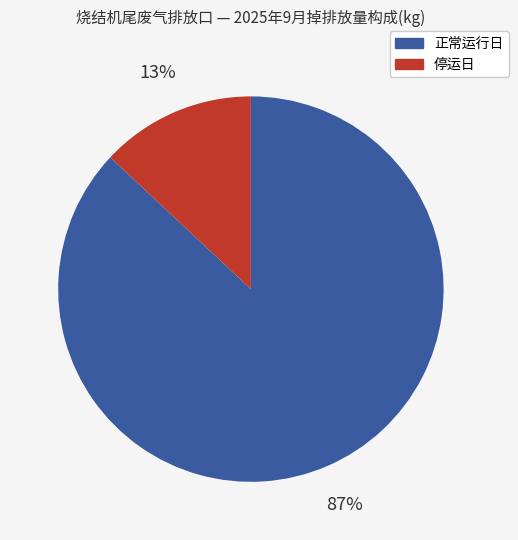

Which has a higher value, 正常运行日 or 停运日?

正常运行日